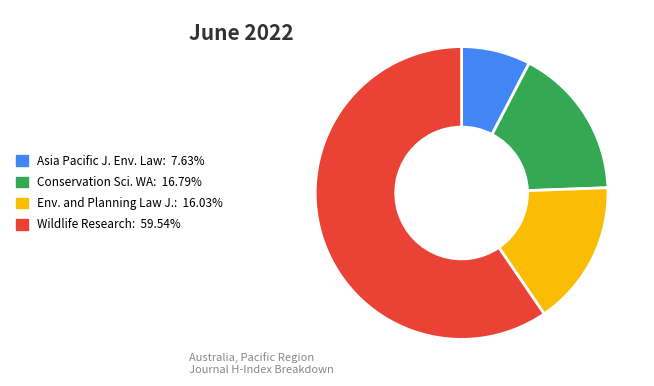

Does any single category account for the majority?

Yes